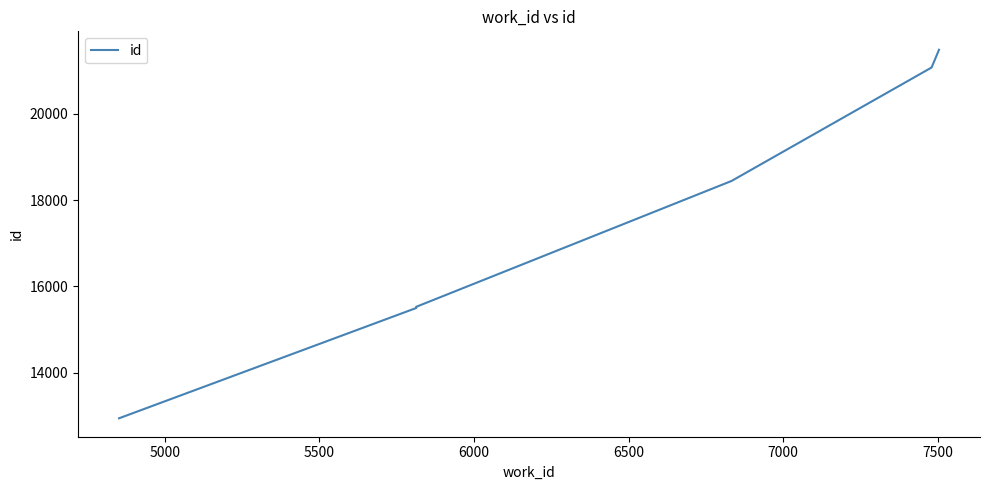

What position from the right is 5500?

7